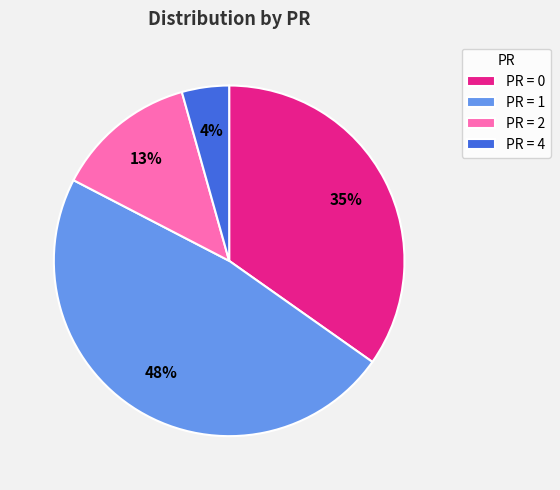

How many slices are in this pie chart?

4